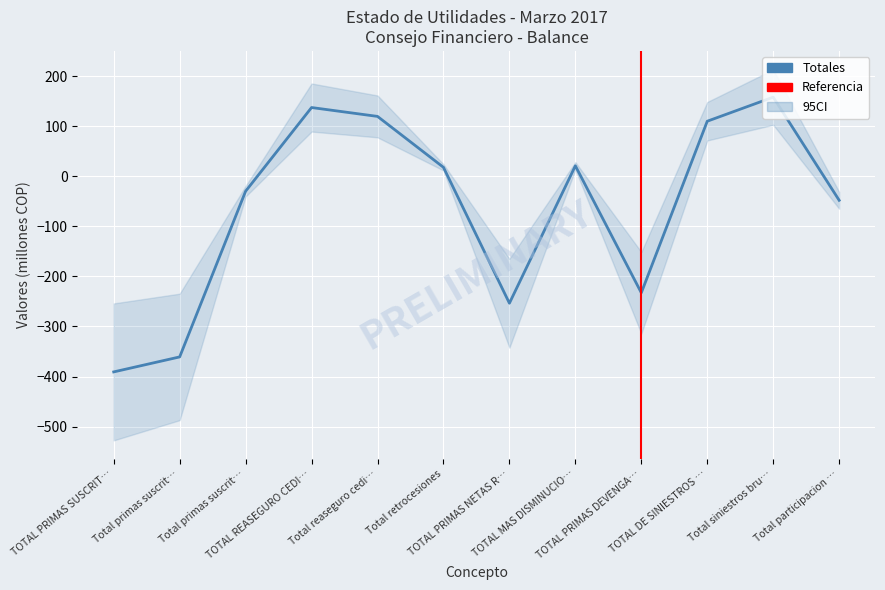

Reading left to right, extract all data points from this chart.

-390.7	-360.8	-29.9	137.1	119.4	17.7	-253.5	20.8	-232.7	109.8	157.9	-48.1